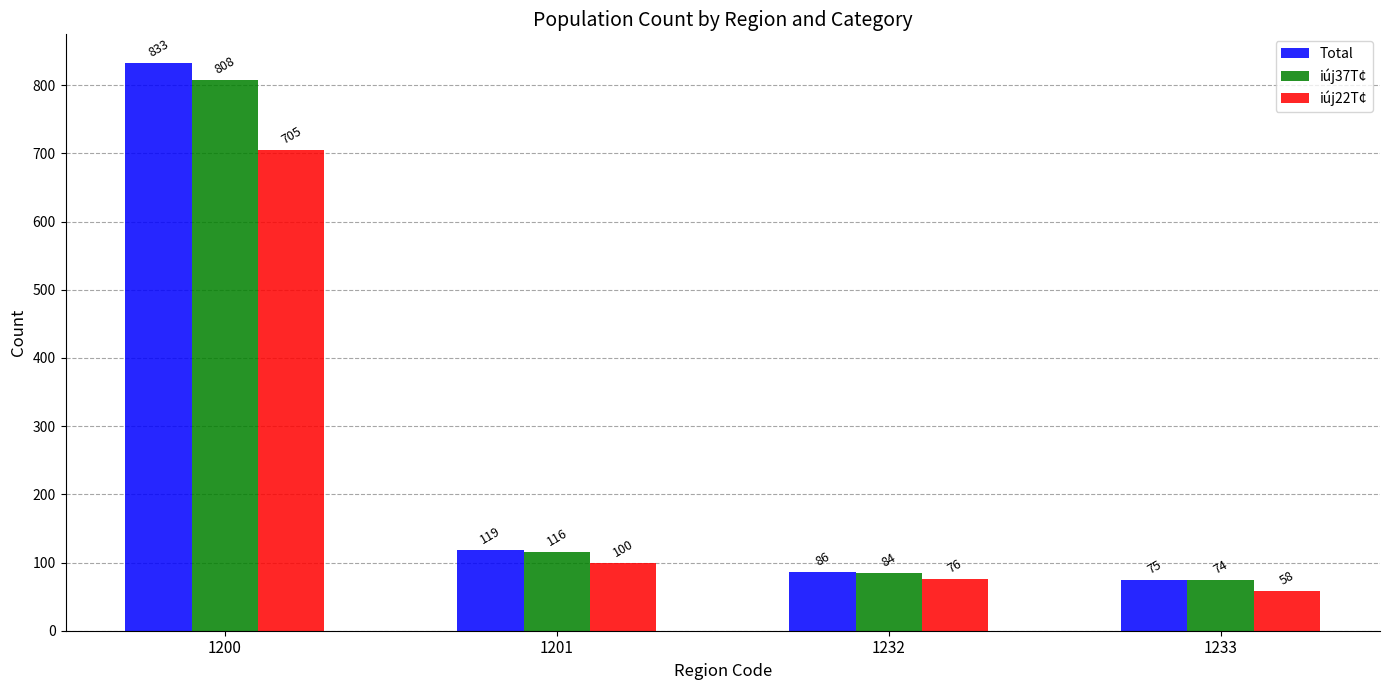

Rank the categories by Total value from lowest to highest.

1233, 1232, 1201, 1200